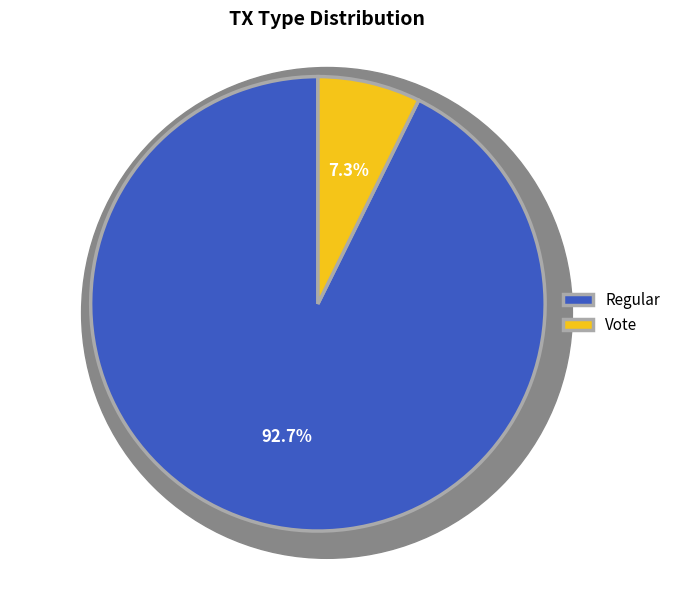

What percentage is the Regular slice, to the nearest percent?

93%